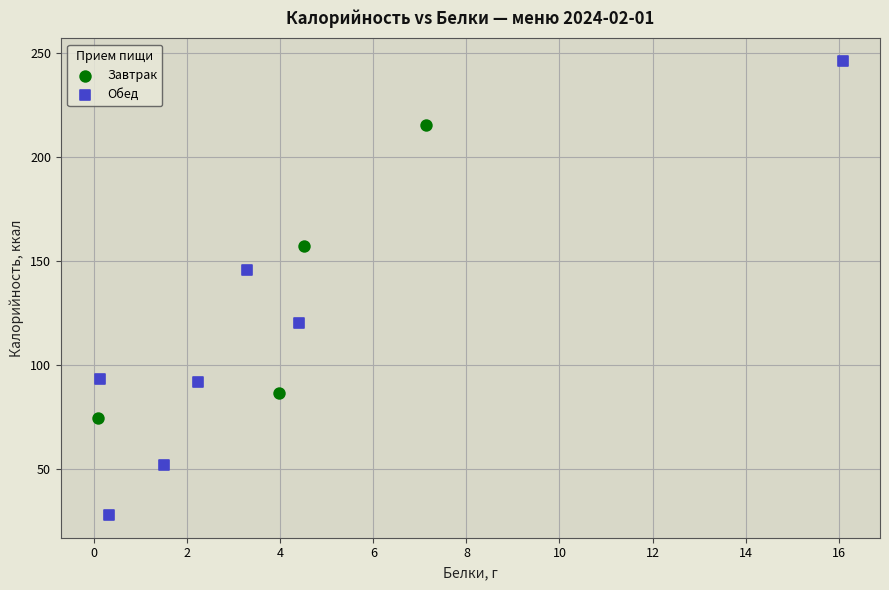

What are all the series names shown in the legend?

Завтрак, Обед